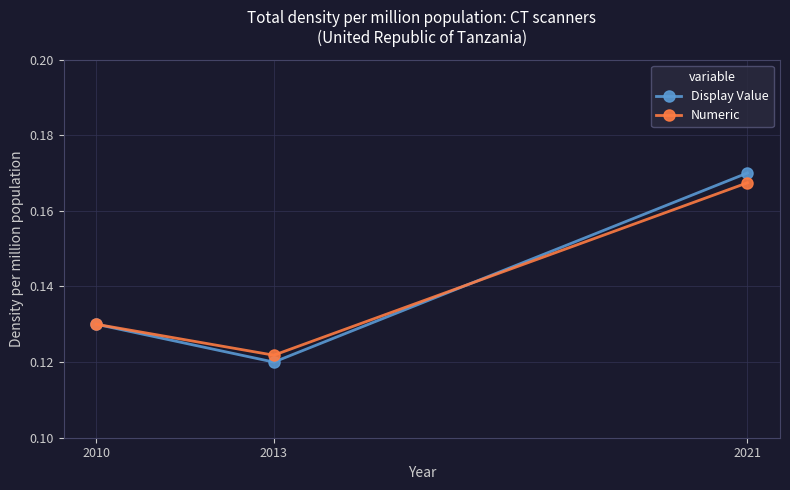

Rank the series at 2021 from lowest to highest value.

Numeric, Display Value